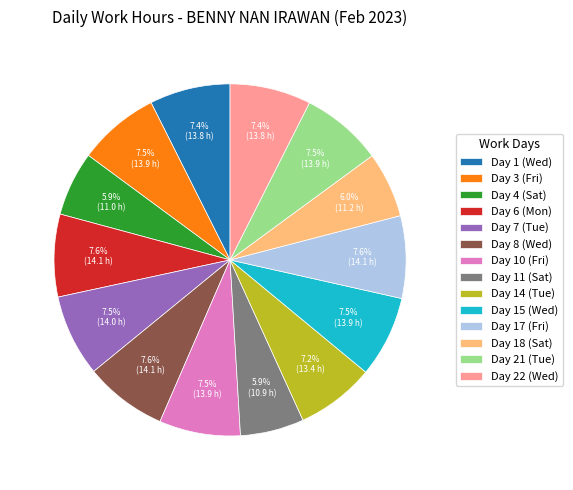

Does Day 21 (Tue) account for over 50% of the chart?

No